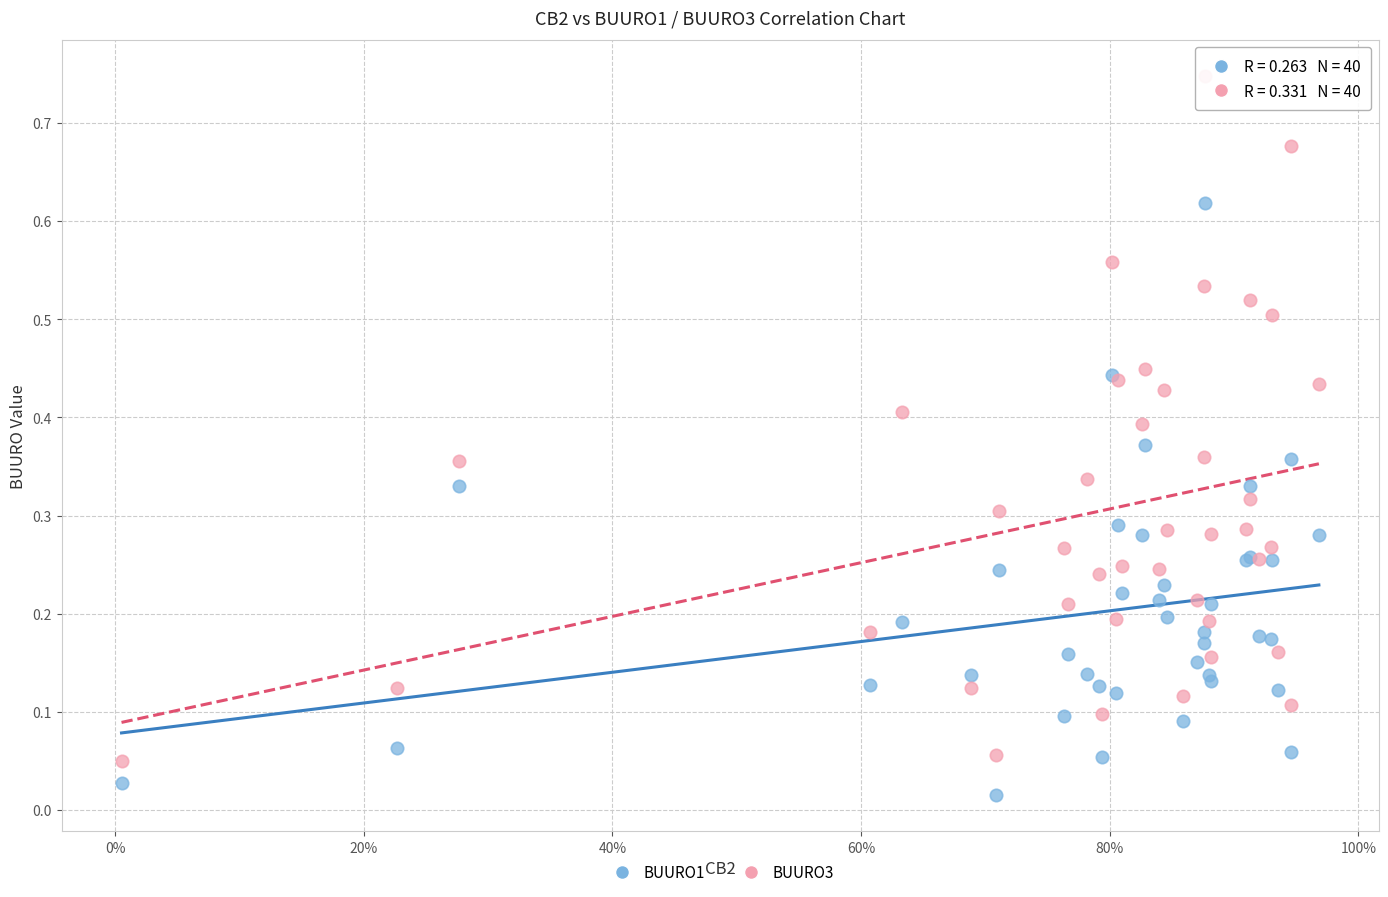

What is the X range (max minus min) for the scatter plot?

1.0